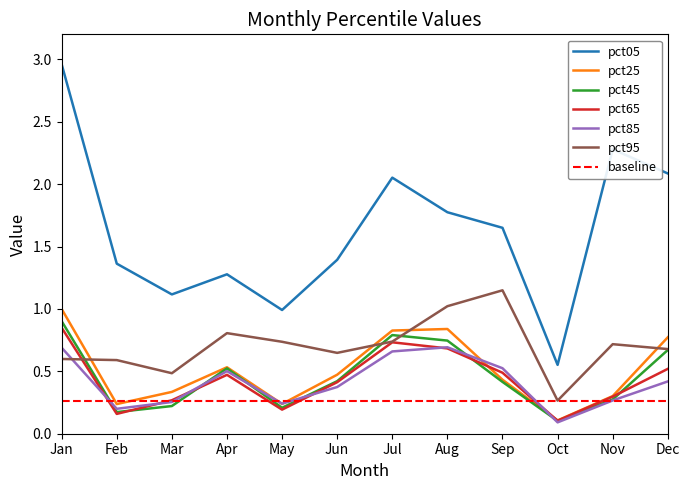

True or false: pct05 and pct65 intersect in this chart.

False